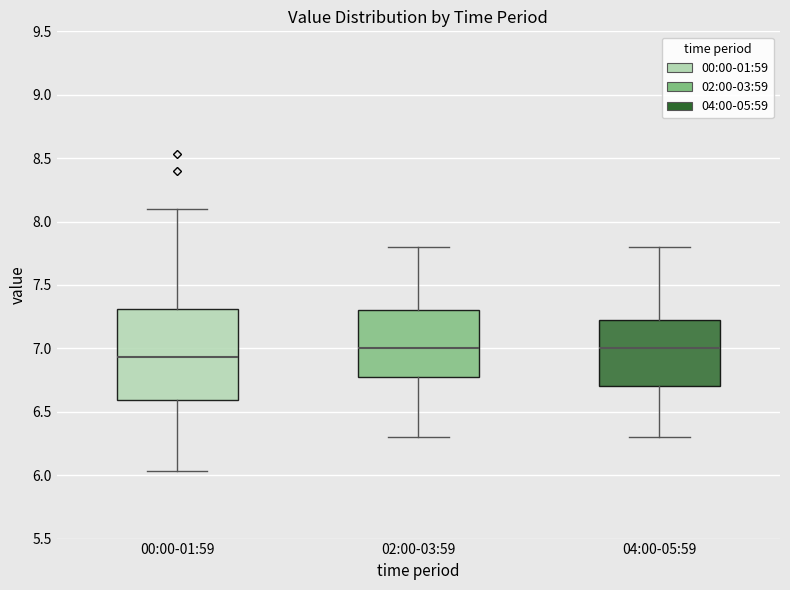

Comparing the boxes themselves (not the whiskers), which one is the tallest?

00:00-01:59